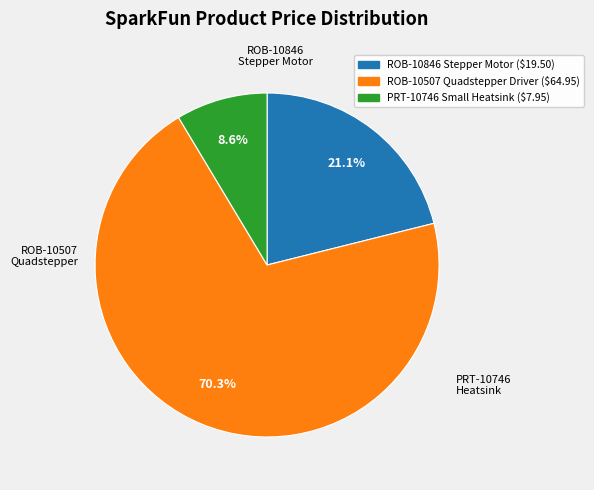

Does ROB-10846 Stepper Motor account for over 50% of the chart?

No